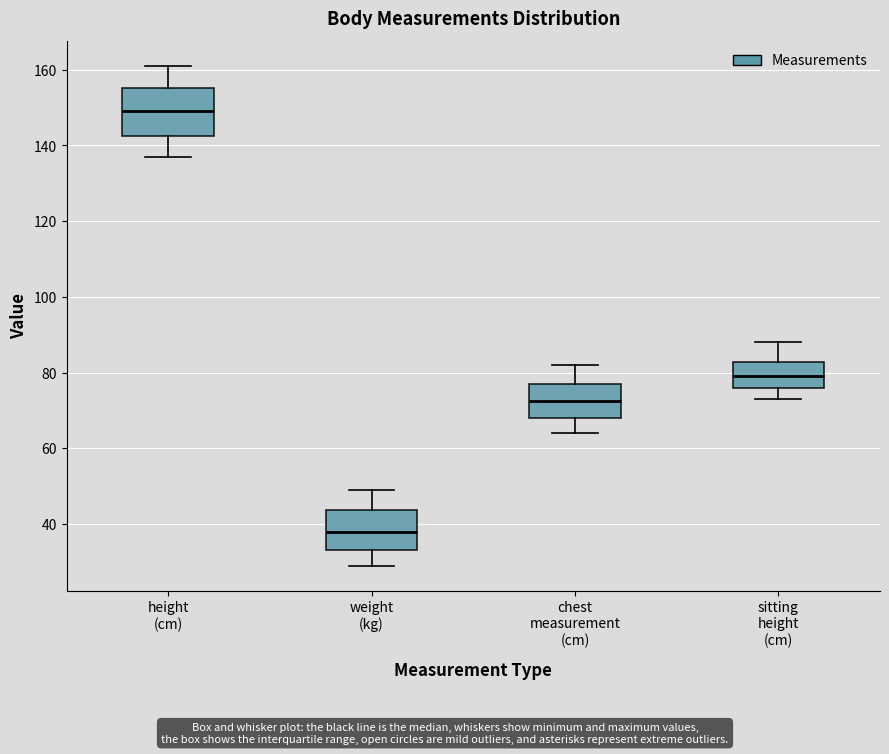

Which box's median line is the lowest?

weight (kg)